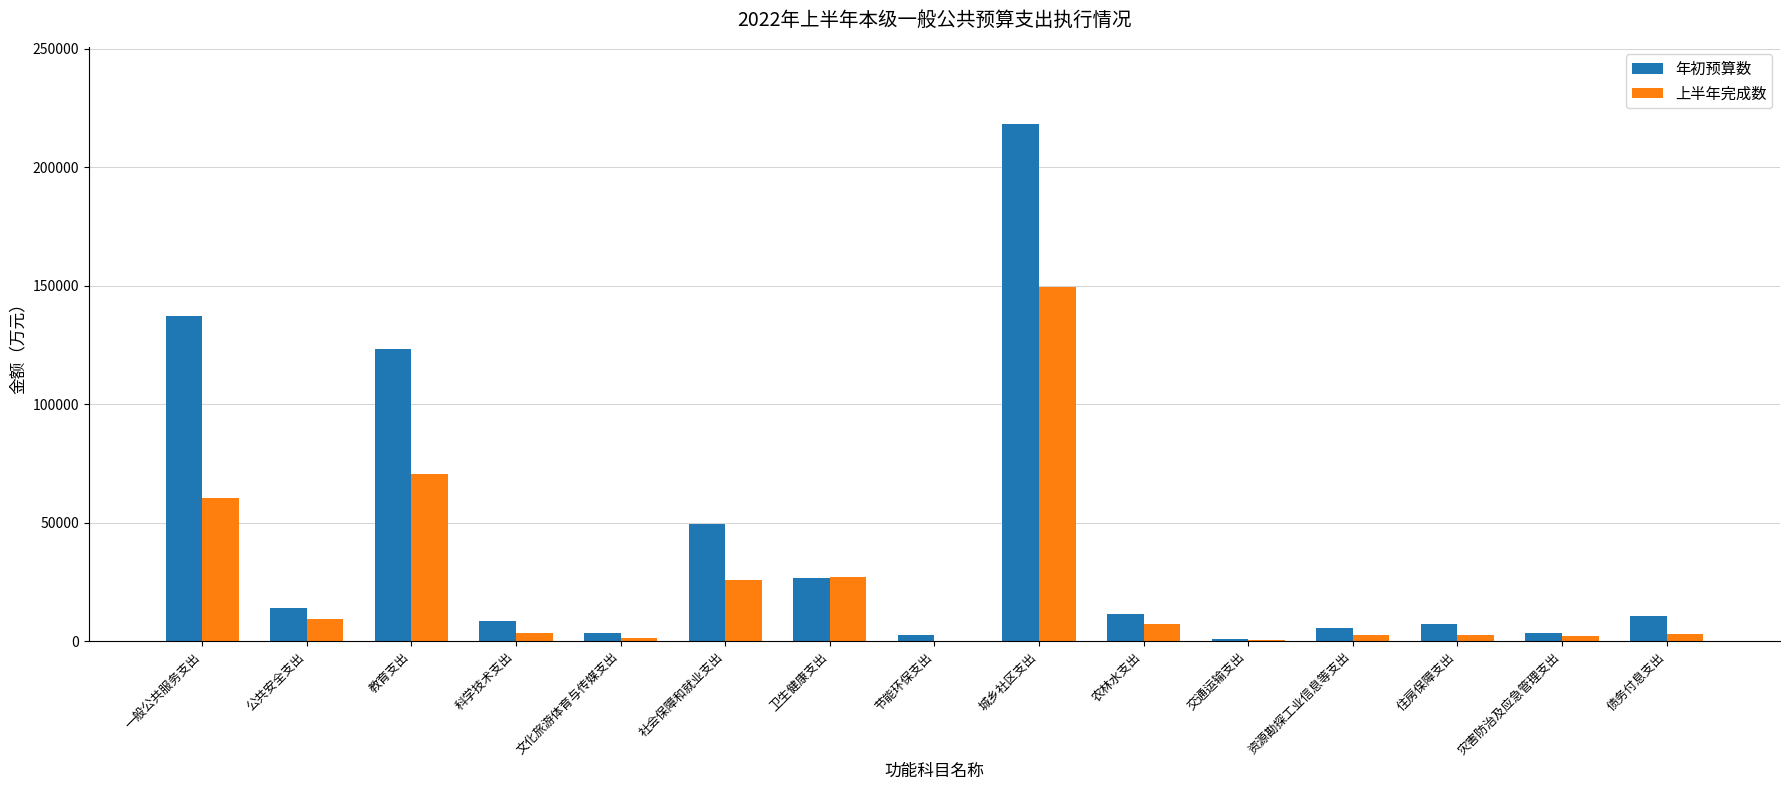

Read the 上半年完成数 value at 教育支出.

70716